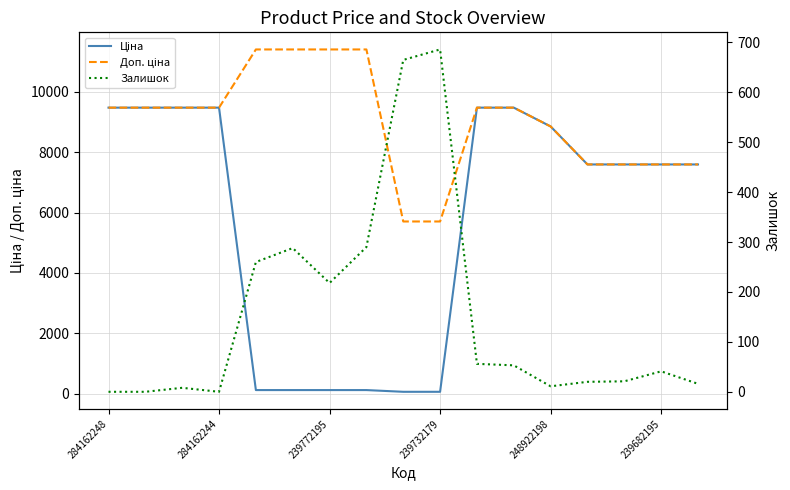

What is the highest value of the Залишок series?

686.0